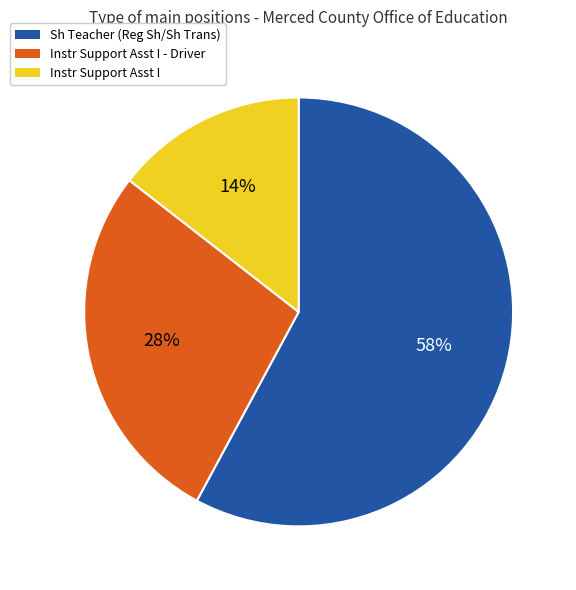

To the nearest percent, what percentage of the pie is Instr Support Asst I?

14%